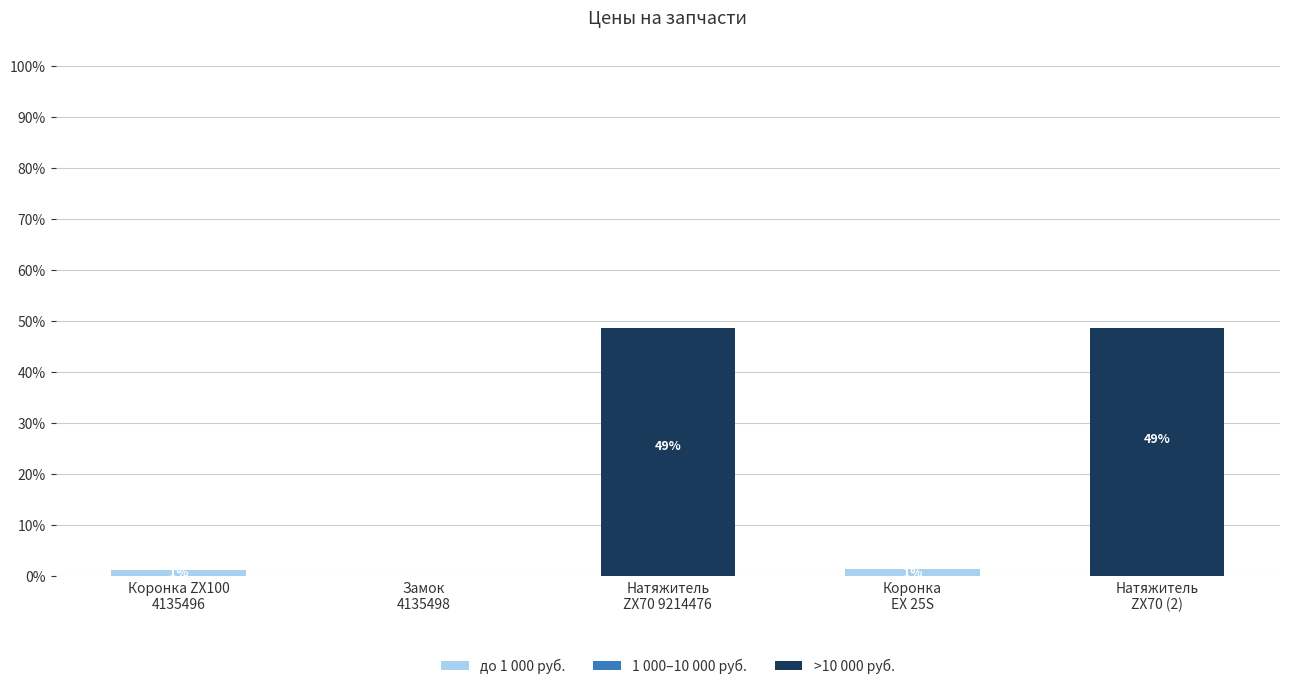

The >10 000 руб. series shows -15.3 at Коронка ZX100
4135496. True or false?

False